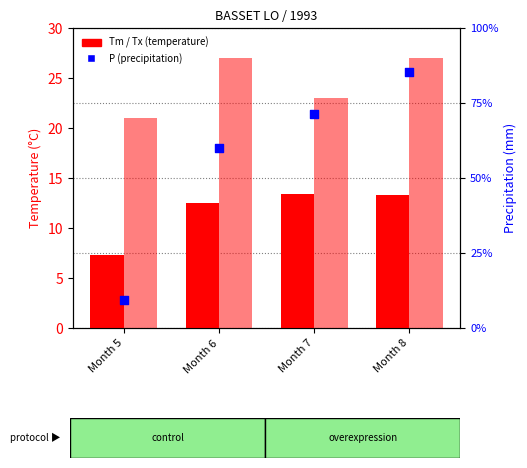

At which category is the sum across all series the highest?

Month 8